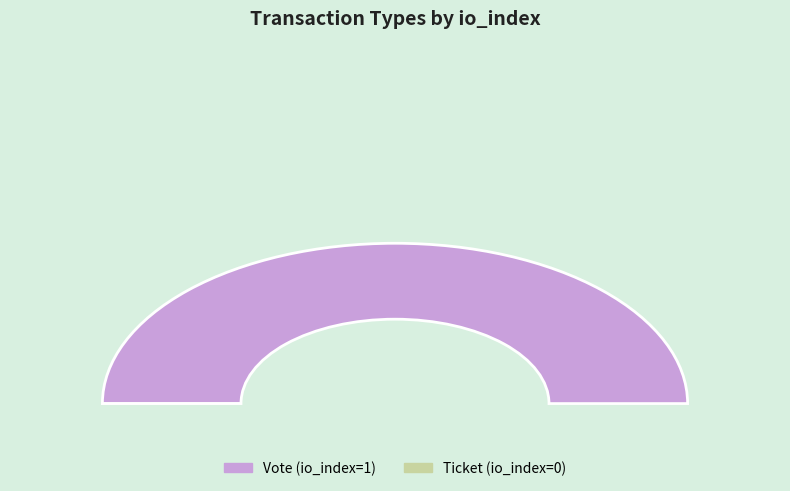

Rank the categories by value from highest to lowest.

Vote, Ticket